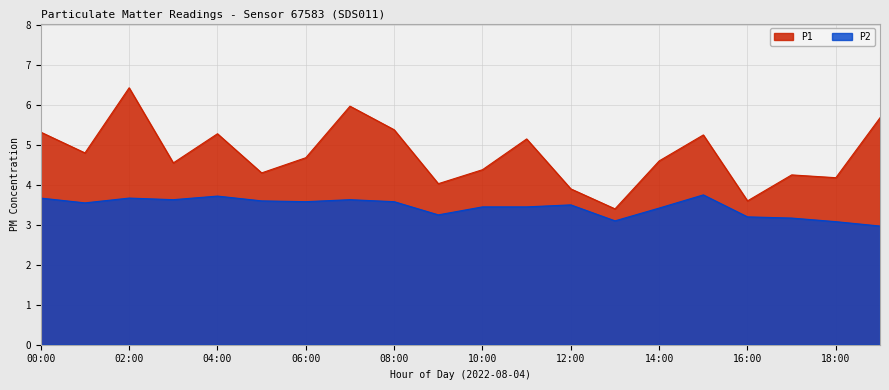

How many data points in P1 are less than 4?

3